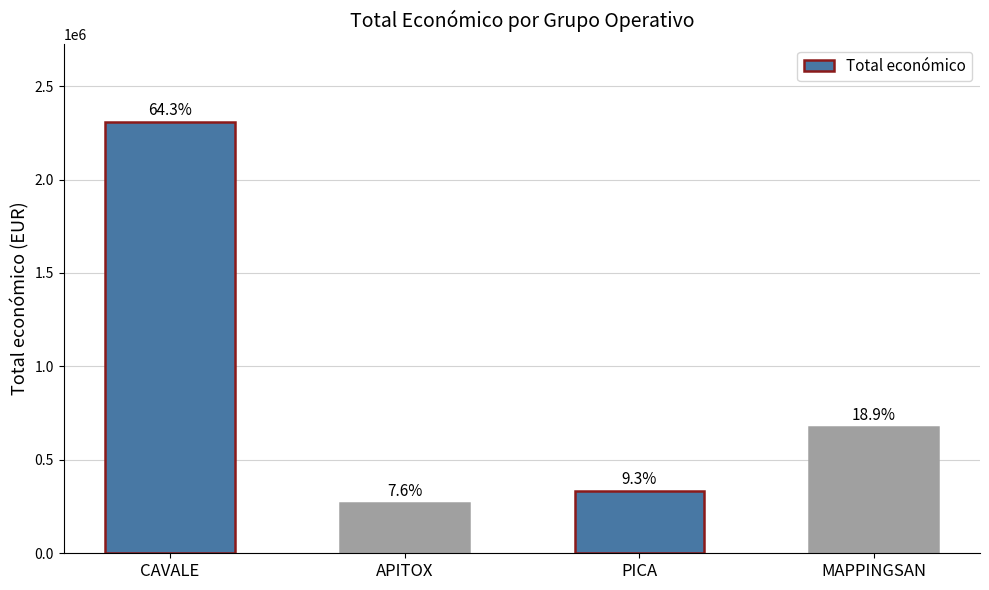

Approximately how many times larger is the value at MAPPINGSAN compared to PICA?

2.0